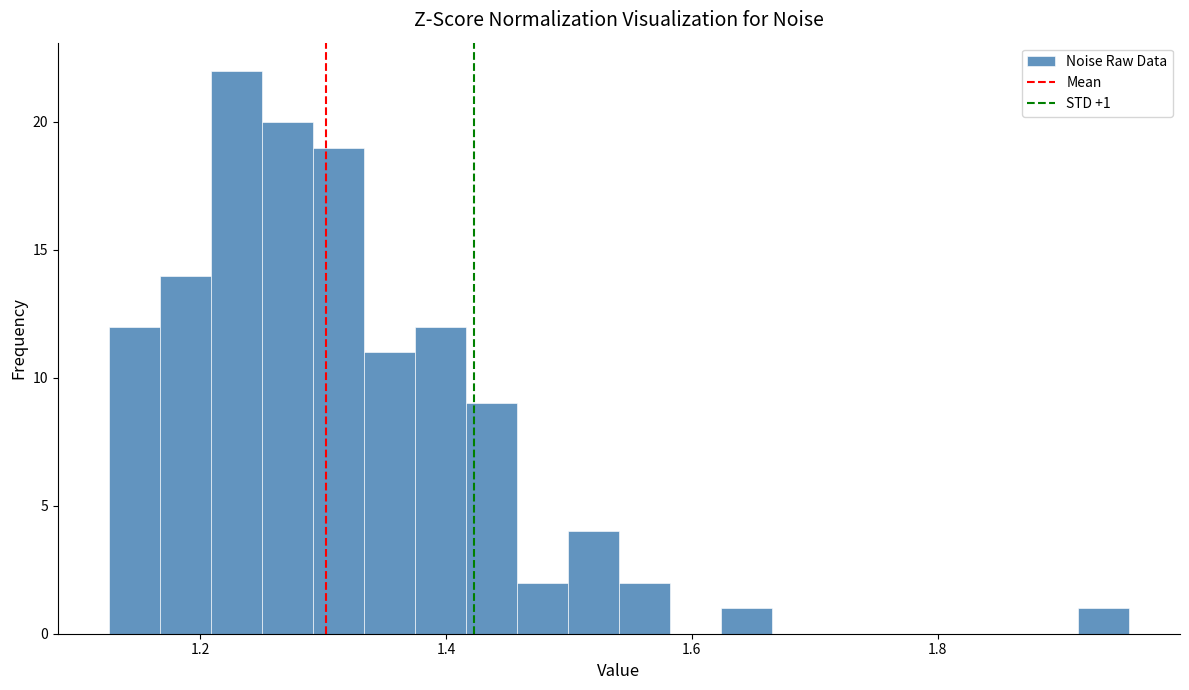

Around what value on the x-axis is the tallest bar? Give the approximate position of its centre, as read against the axis.

1.22